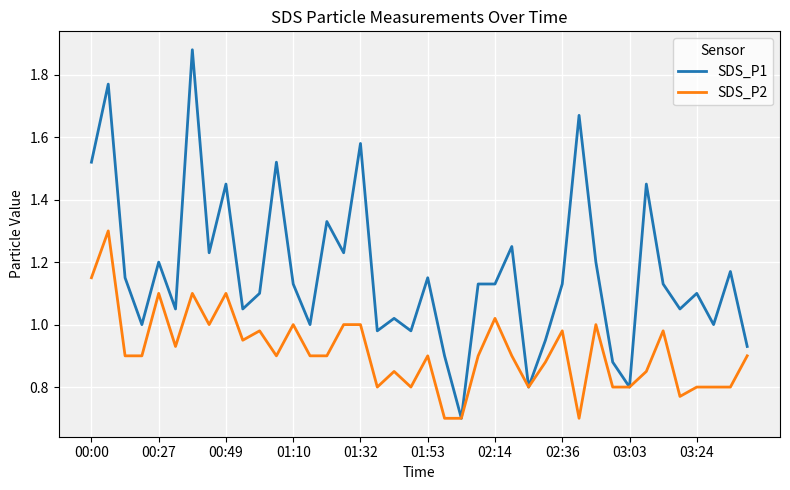

Which series has the widest spread of values?

SDS_P1